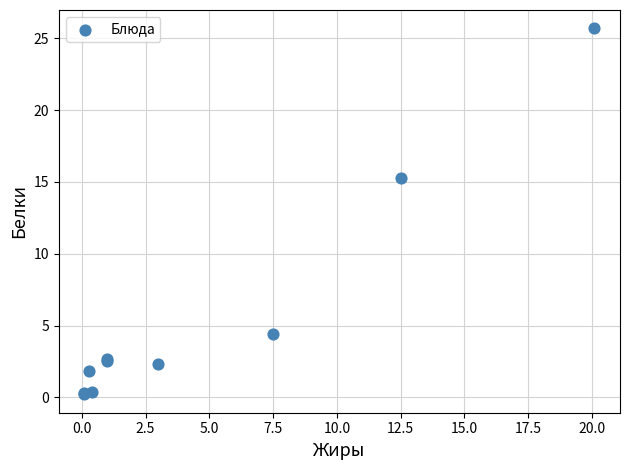

What Y value in the scatter plot is closest to 12?

15.3